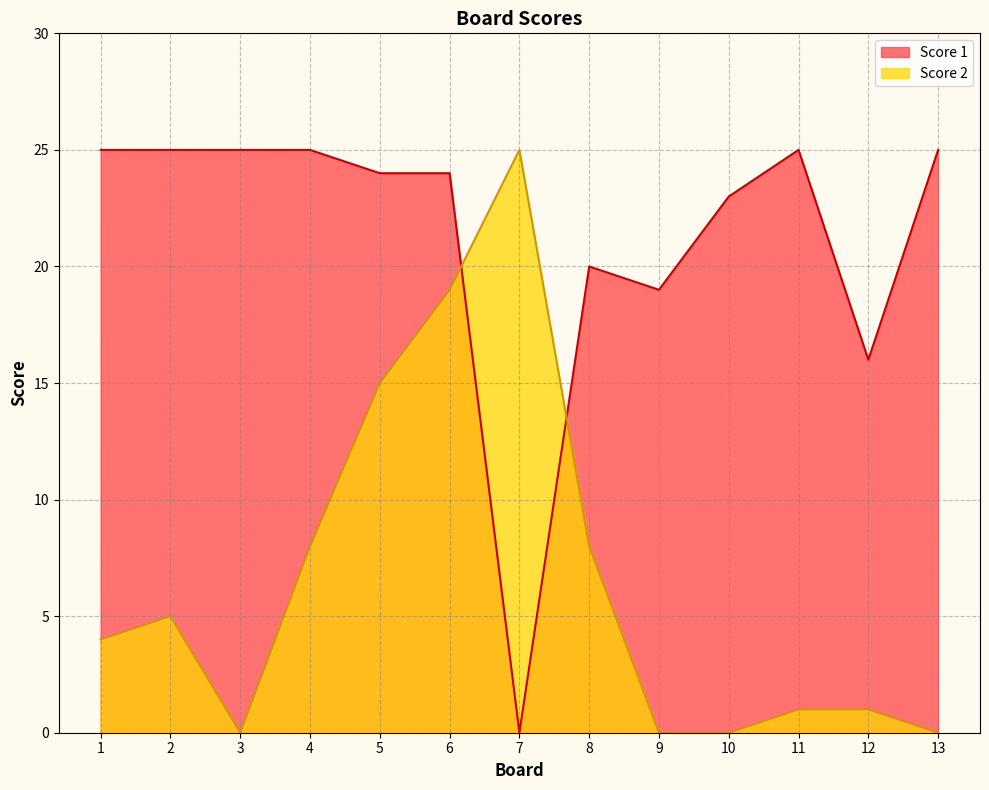

At which label is Score 1 closest to 12?

12